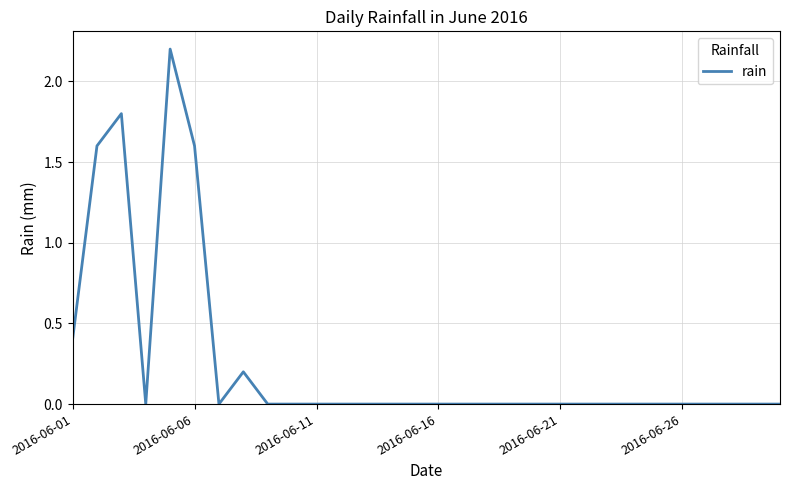

What is the difference between the maximum and minimum values?

2.2